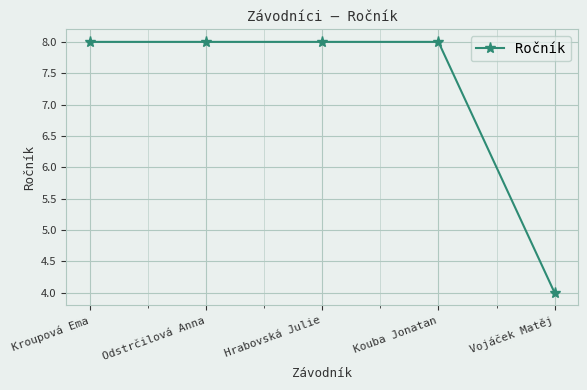

The chart shows a value of 5 at Hrabovská Julie. True or false?

False